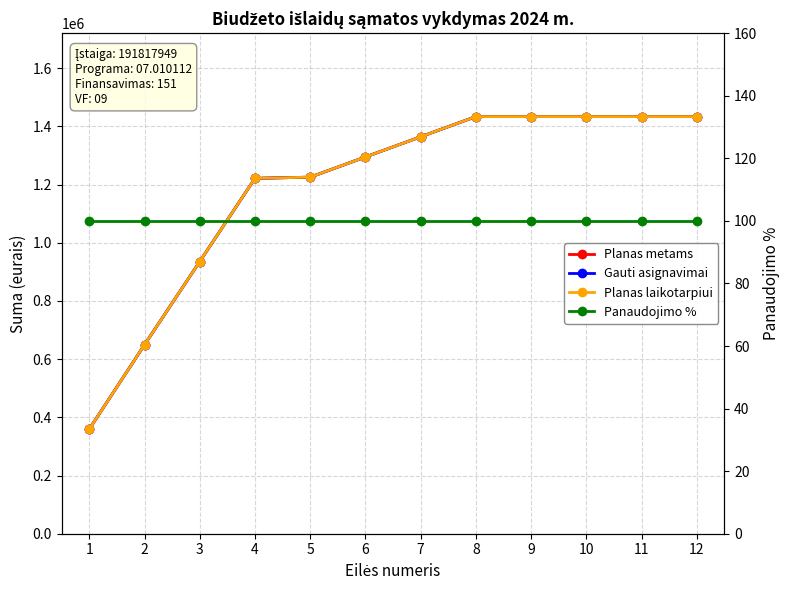

List the series in order of their peak value, lowest first.

Panaudojimo %, Planas metams, Gauti asignavimai, Planas laikotarpiui